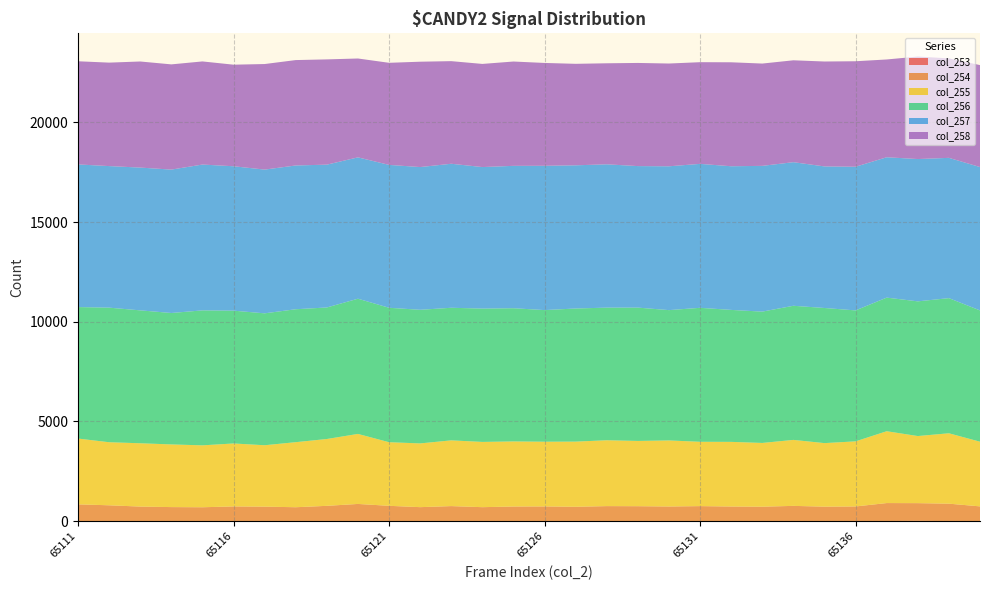

Reading right to left, transcribe all the data shown in this chart.

col_253: 65140=3	65139=4	65138=17	65137=7	65136=6	65135=4	65134=3	65133=7	65132=6	65131=5	65130=3	65129=5	65128=2	65127=3	65126=1	65125=4	65124=3	65123=5	65122=4	65121=6	65120=9	65119=5	65118=4	65117=7	65116=1	65115=3	65114=3	65113=5	65112=5	65111=7
col_254: 65140=739	65139=874	65138=887	65137=901	65136=732	65135=724	65134=764	65133=719	65132=729	65131=750	65130=733	65129=746	65128=753	65127=719	65126=739	65125=731	65124=699	65123=751	65122=699	65121=764	65120=855	65119=764	65118=695	65117=722	65116=738	65115=695	65114=703	65113=727	65112=791	65111=837
col_255: 65140=3244	65139=3530	65138=3365	65137=3603	65136=3265	65135=3187	65134=3309	65133=3197	65132=3242	65131=3226	65130=3313	65129=3273	65128=3303	65127=3268	65126=3245	65125=3264	65124=3273	65123=3297	65122=3197	65121=3190	65120=3512	65119=3352	65118=3263	65117=3079	65116=3158	65115=3105	65114=3143	65113=3175	65112=3163	65111=3299
col_256: 65140=6584	65139=6778	65138=6756	65137=6701	65136=6568	65135=6777	65134=6727	65133=6587	65132=6619	65131=6720	65130=6536	65129=6687	65128=6652	65127=6676	65126=6602	65125=6681	65124=6687	65123=6650	65122=6701	65121=6743	65120=6781	65119=6597	65118=6667	65117=6616	65116=6661	65115=6769	65114=6592	65113=6666	65112=6750	65111=6595
col_257: 65140=7191	65139=7036	65138=7137	65137=7040	65136=7205	65135=7100	65134=7202	65133=7310	65132=7205	65131=7219	65130=7214	65129=7098	65128=7188	65127=7182	65126=7237	65125=7141	65124=7098	65123=7223	65122=7159	65121=7166	65120=7090	65119=7163	65118=7211	65117=7209	65116=7243	65115=7314	65114=7192	65113=7161	65112=7100	65111=7154
col_258: 65140=5113	65139=4988	65138=5140	65137=4904	65136=5291	65135=5262	65134=5110	65133=5131	65132=5214	65131=5100	65130=5154	65129=5173	65128=5067	65127=5090	65126=5158	65125=5232	65124=5173	65123=5146	65122=5284	65121=5120	65120=4958	65119=5279	65118=5286	65117=5294	65116=5094	65115=5172	65114=5277	65113=5321	65112=5189	65111=5174